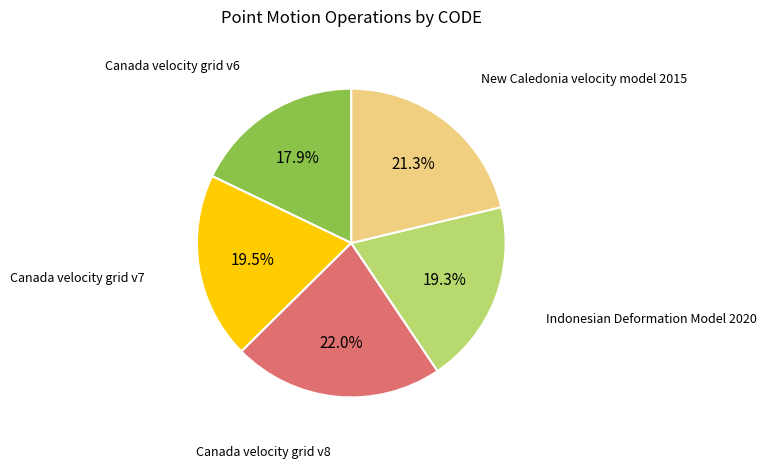

To the nearest percent, what is the difference between the largest and smallest slice percentages?

4%